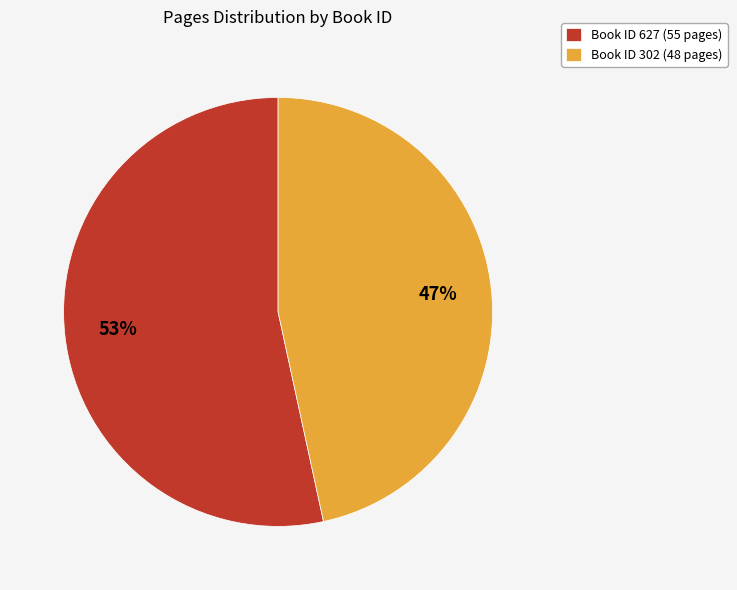

Which category has the biggest portion of the pie?

Book ID 627 (55 pages)